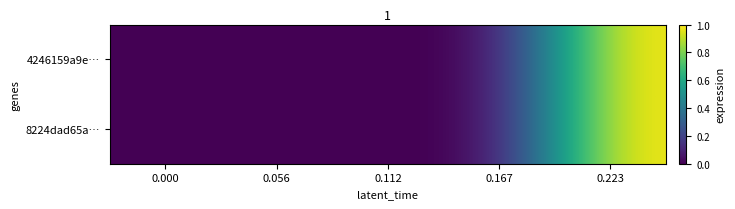

Between 0.000 and 0.056, which is larger?

0.056